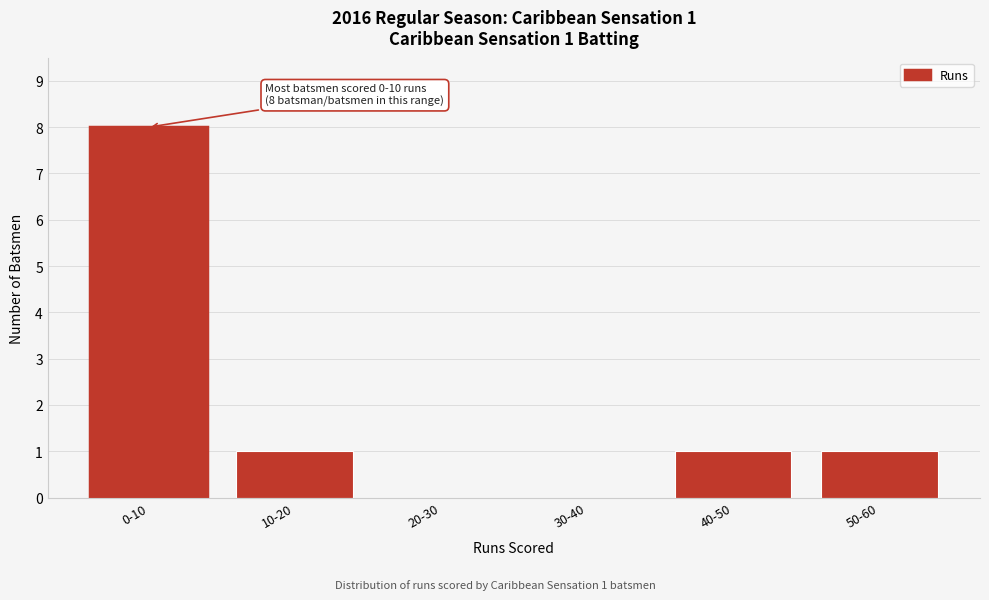

Reading left to right, what are all the values shown in this chart?

0-10=8	10-20=1	20-30=0	30-40=0	40-50=1	50-60=1